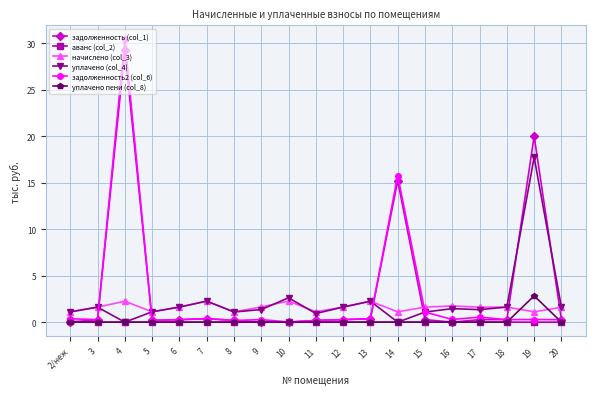

The задолженность2 (col_6) series shows 0.4 at 2/неж. True or false?

True